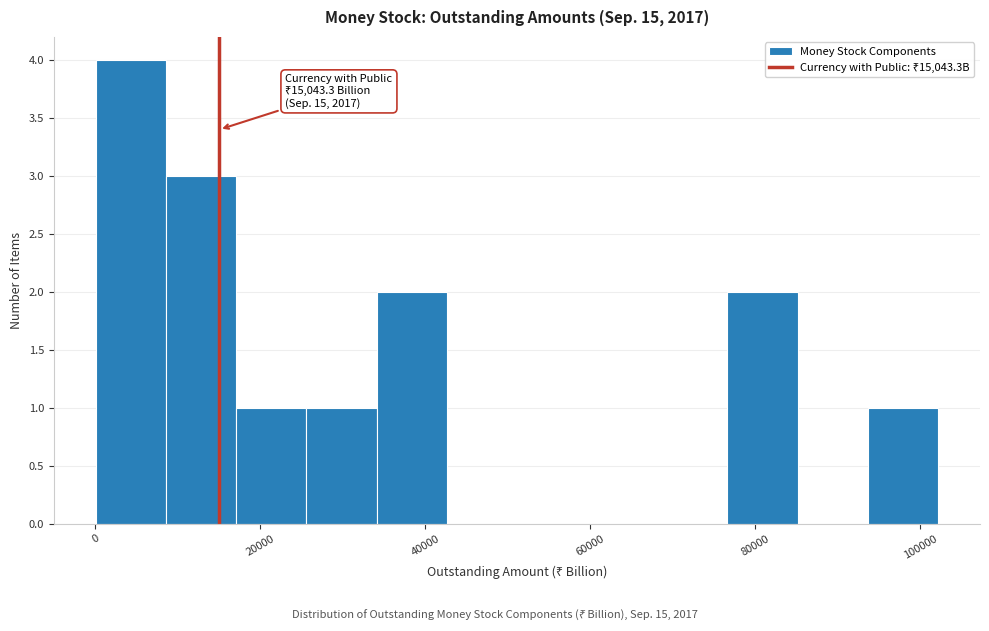

Over which range of the x-axis is the bar tallest?

0 to 8000